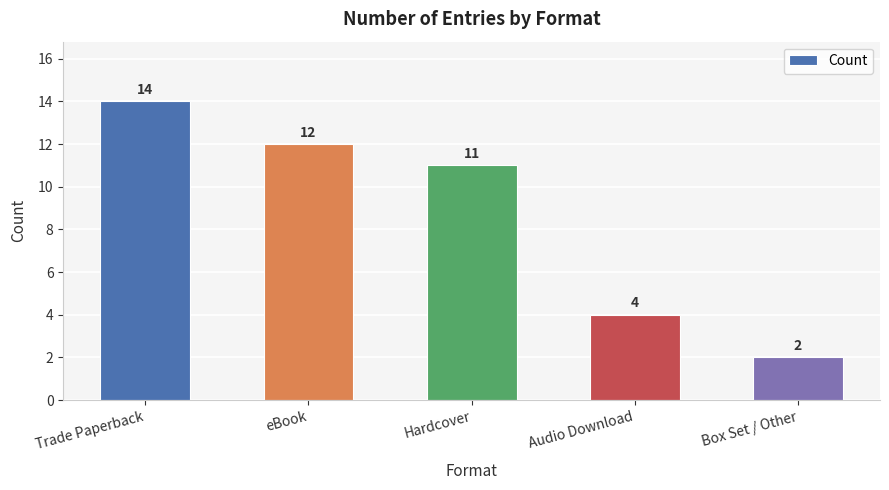

What is the average value?

9